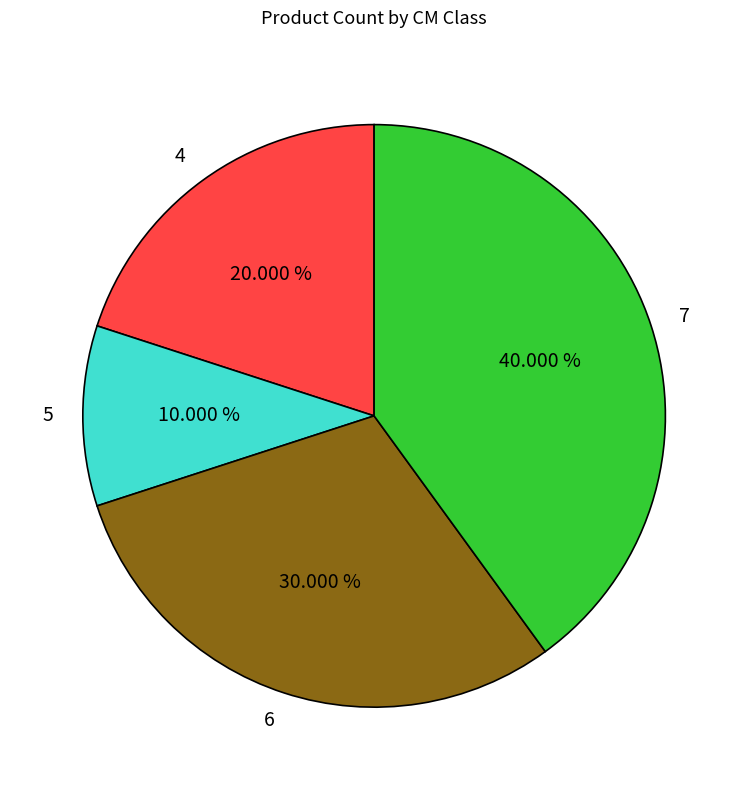

Rank the categories by value from lowest to highest.

5, 4, 6, 7